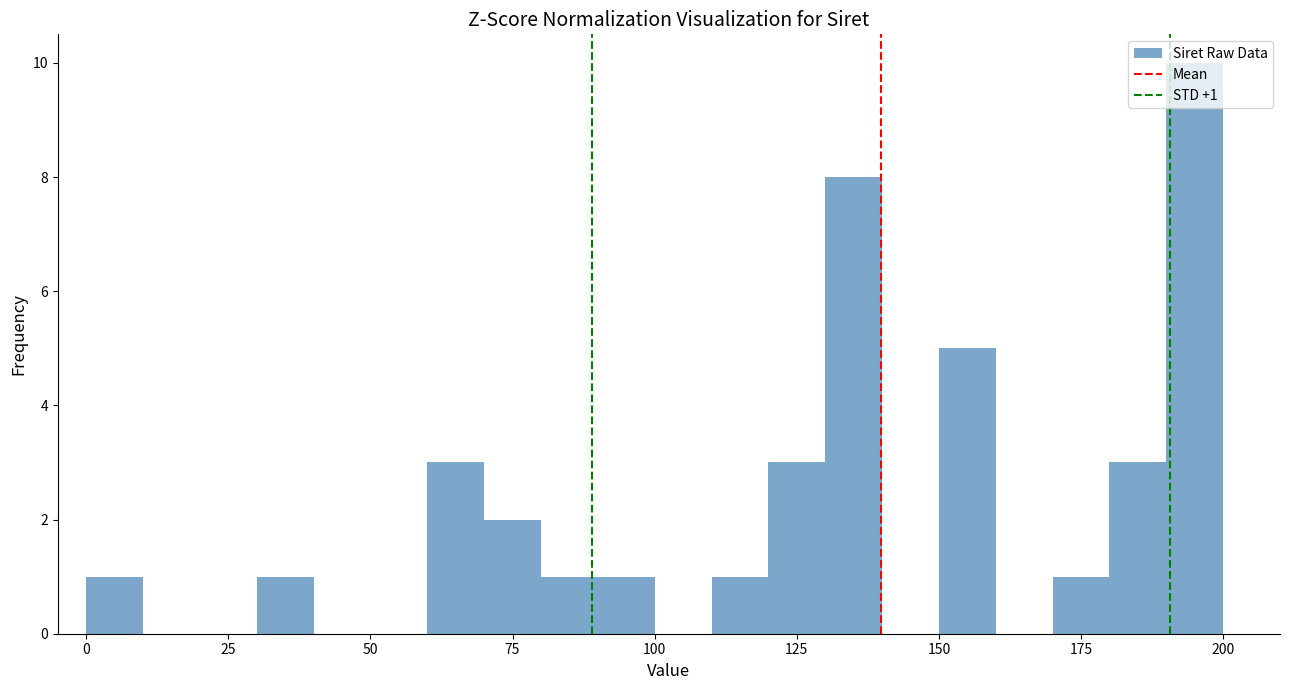

Around what value on the x-axis is the tallest bar? Give the approximate position of its centre, as read against the axis.

195